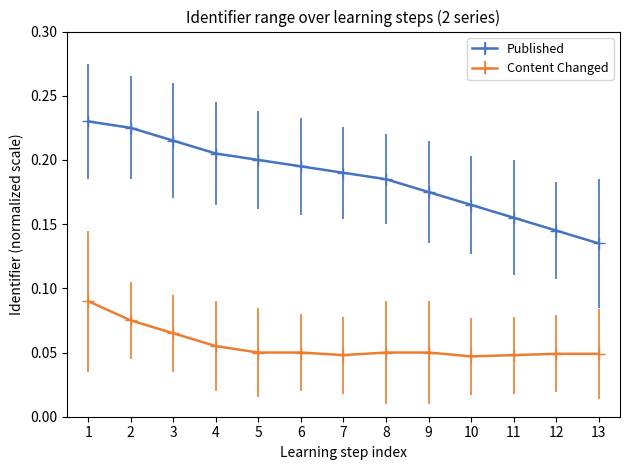

Which series has the largest total across all categories?

Published